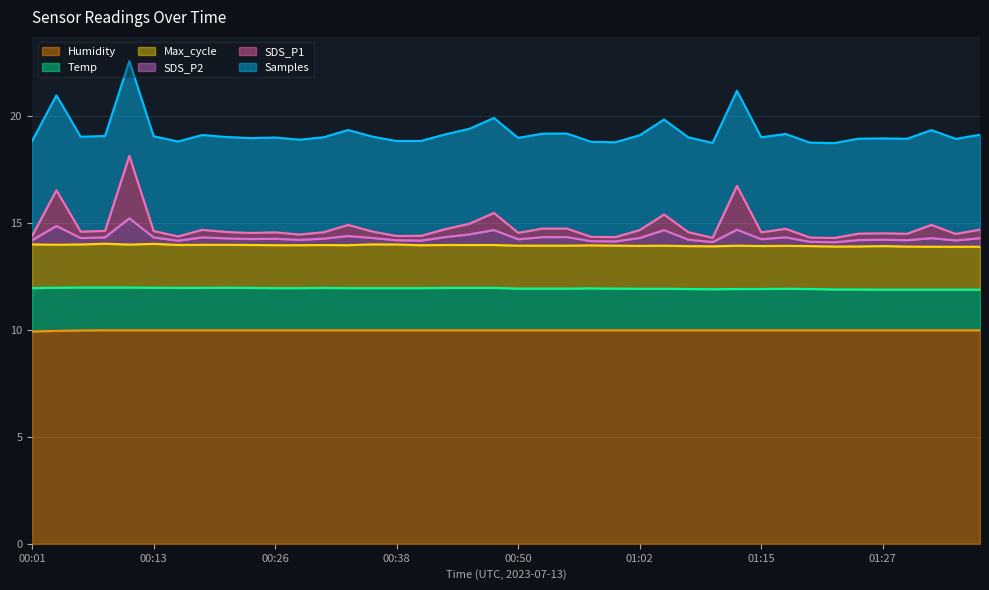

What is the maximum value for Humidity?

10.0